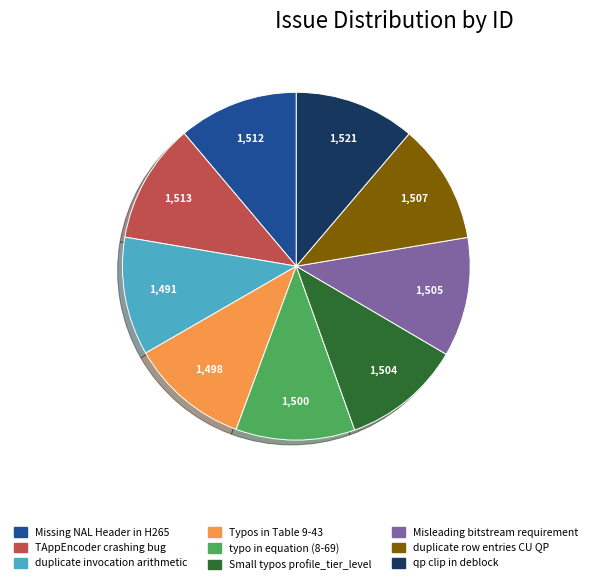

True or false: Missing NAL Header in H265 accounts for 11% of the total.

True